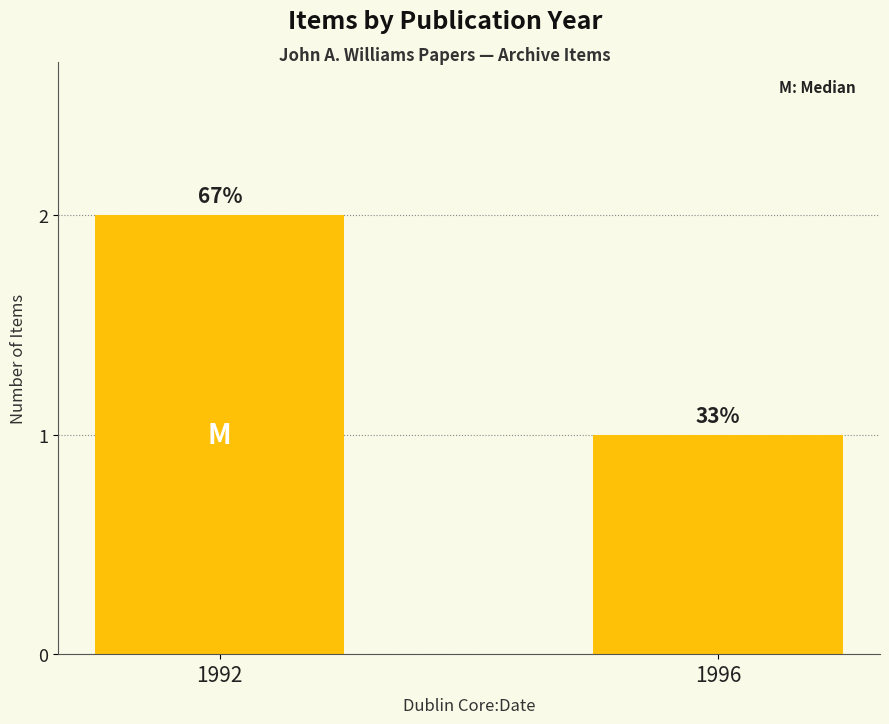

Reading right to left, extract all data points from this chart.

1996=1	1992=2